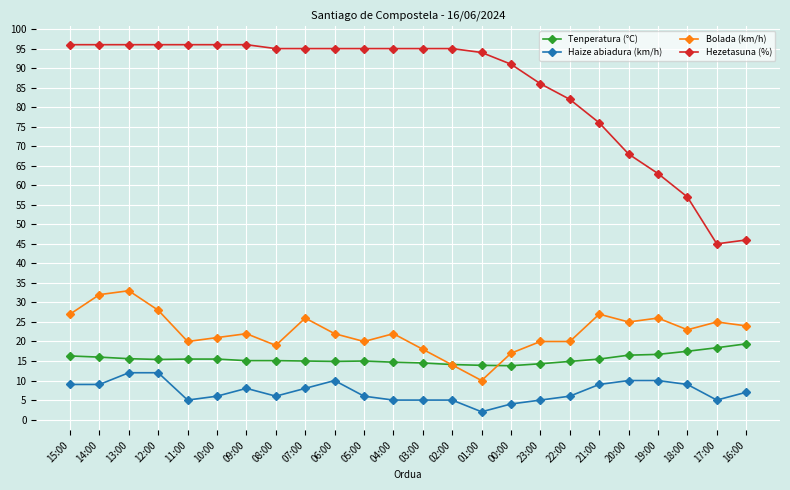

What is the total value across all series at 11:00?

136.5